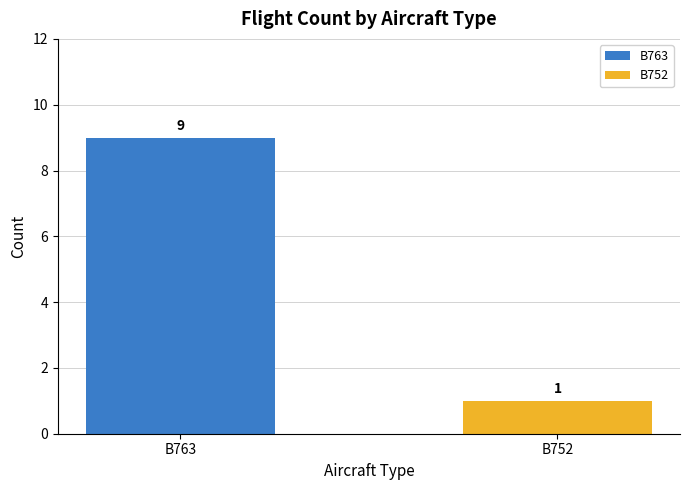

What is the average value?

5